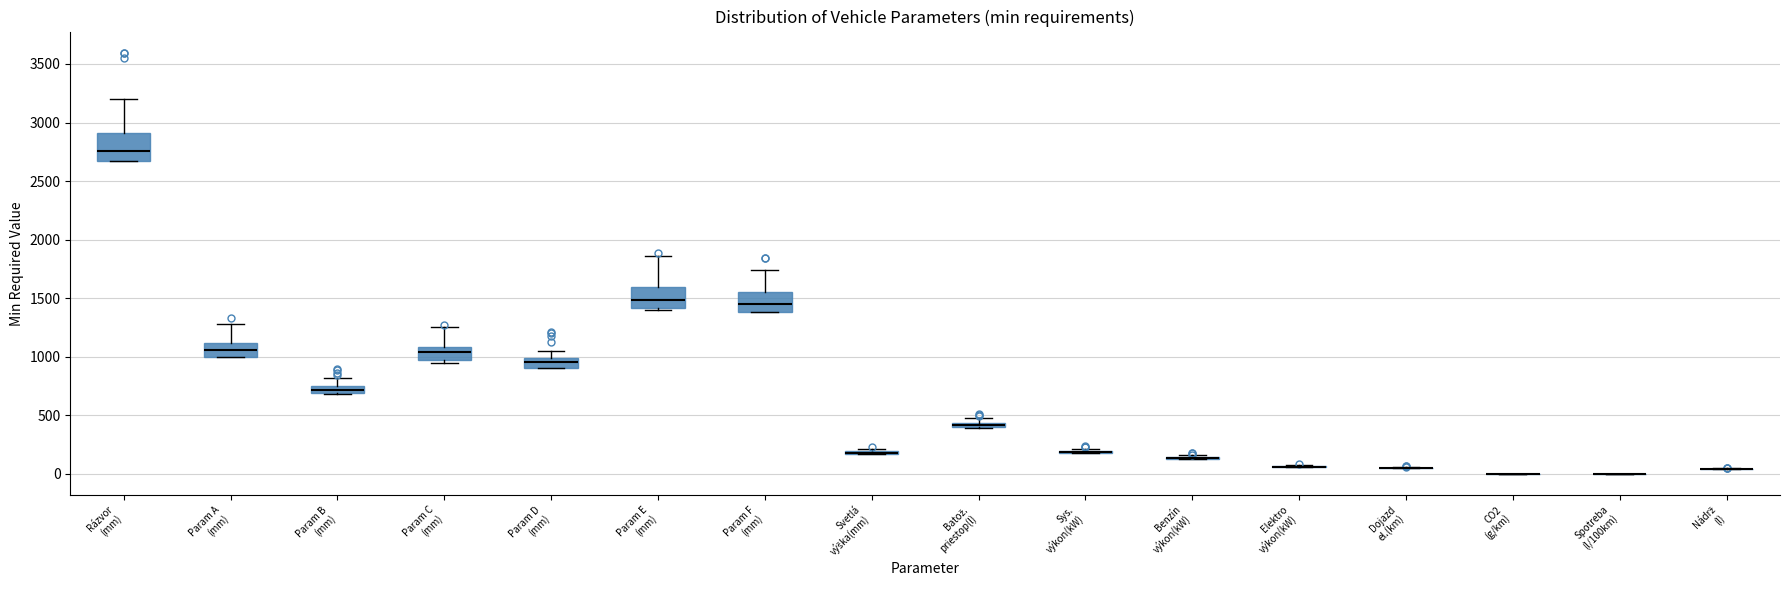

Comparing the boxes themselves (not the whiskers), which one is the tallest?

Rázvor (mm)